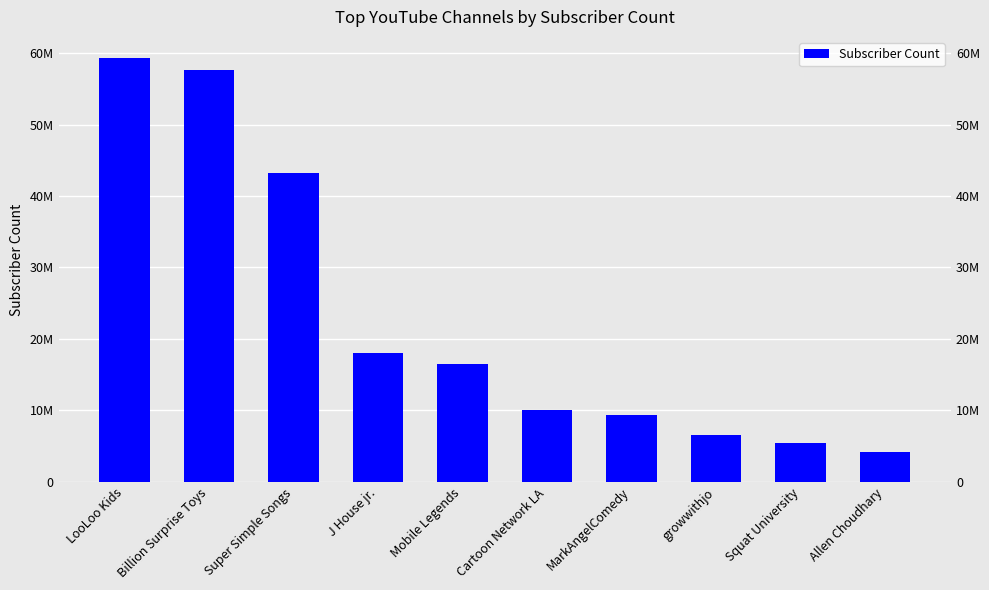

Is it true that the value at Mobile Legends is 29027566?

False